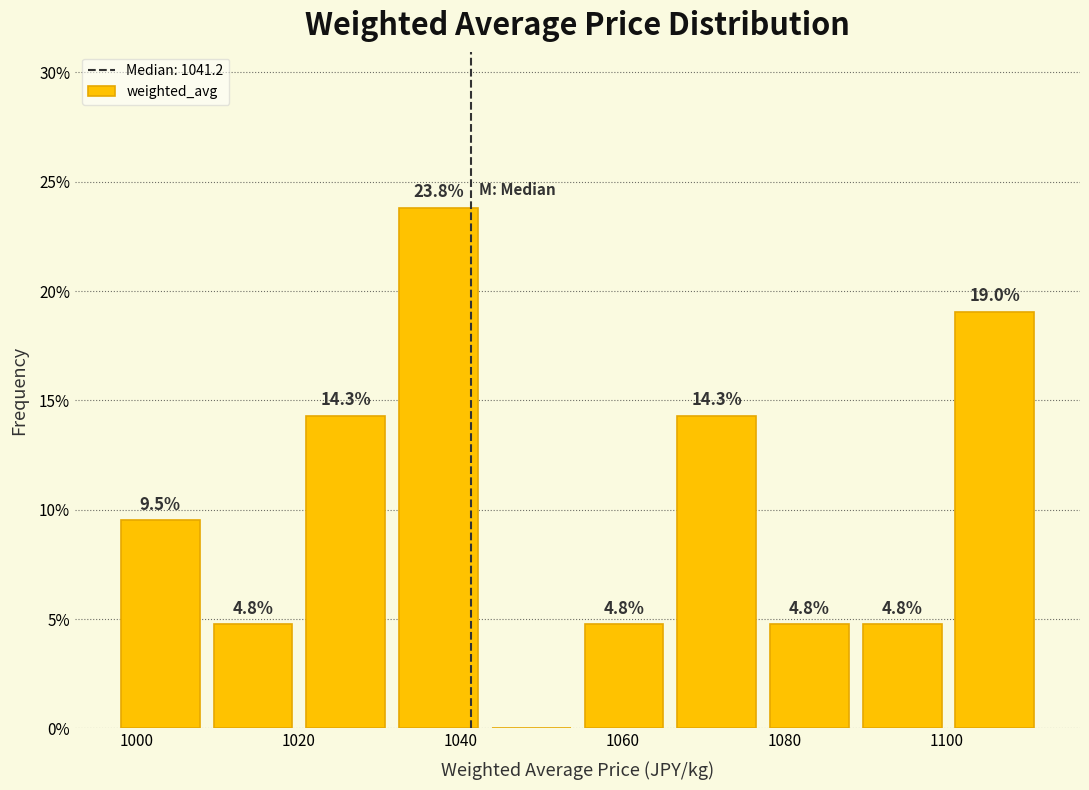

Which range on the x-axis has the tallest bar?

1032 to 1044